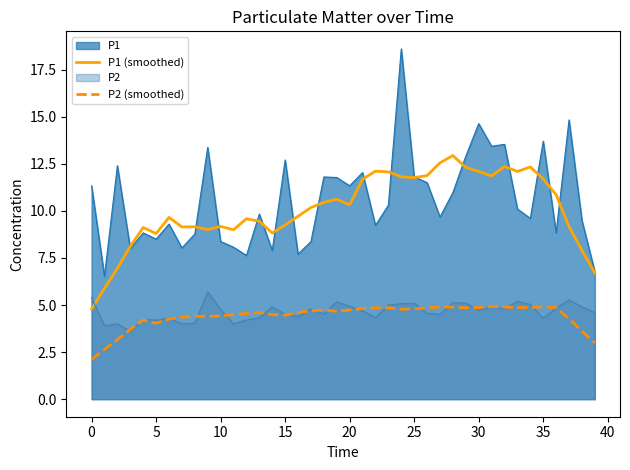

What is the label of the 13th point from the left?

12